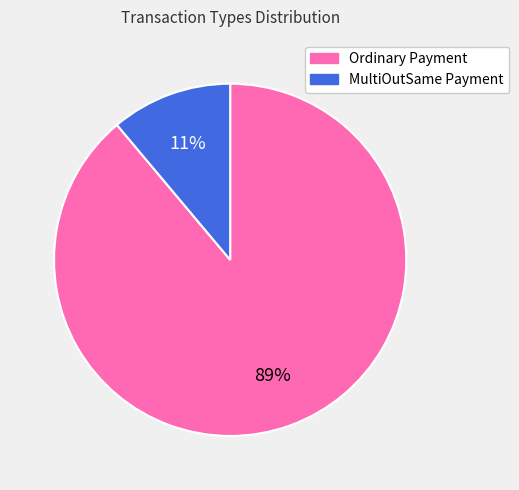

True or false: MultiOutSame Payment accounts for 1% of the total.

False